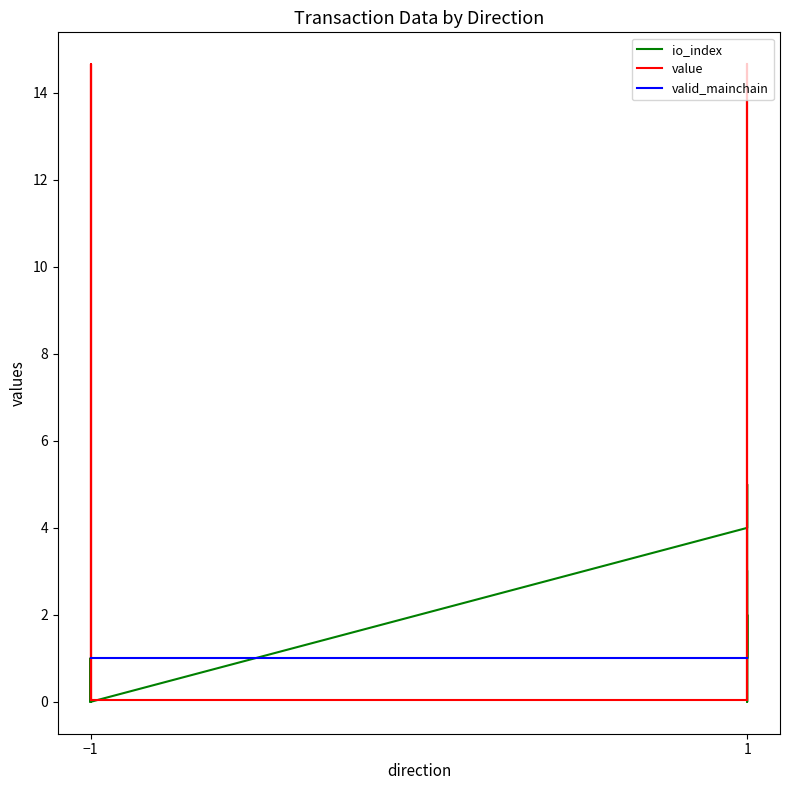

Rank the series at −1 from highest to lowest value.

valid_mainchain, value, io_index